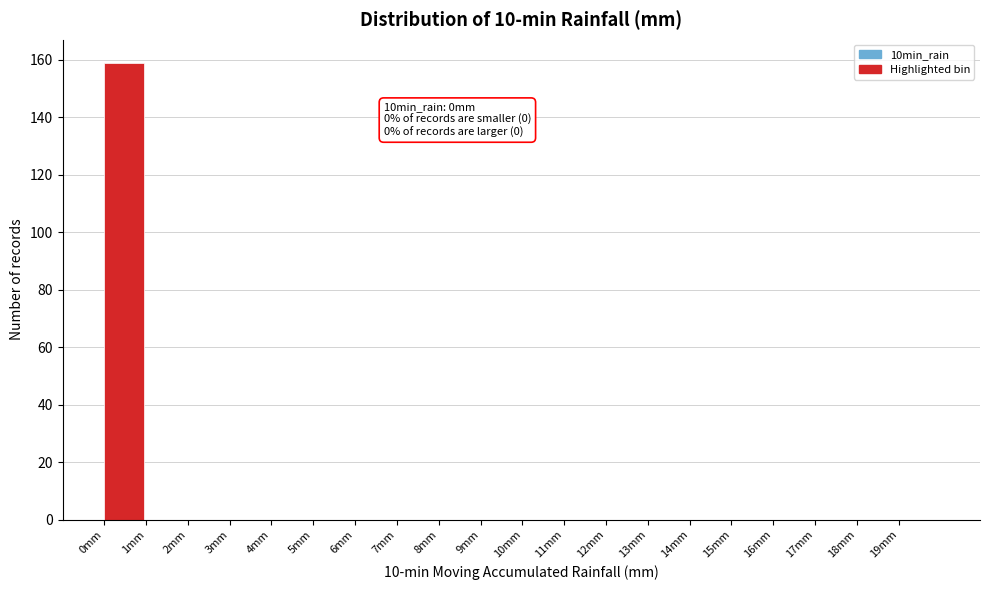

Over which range of the x-axis is the bar tallest?

0 to 1